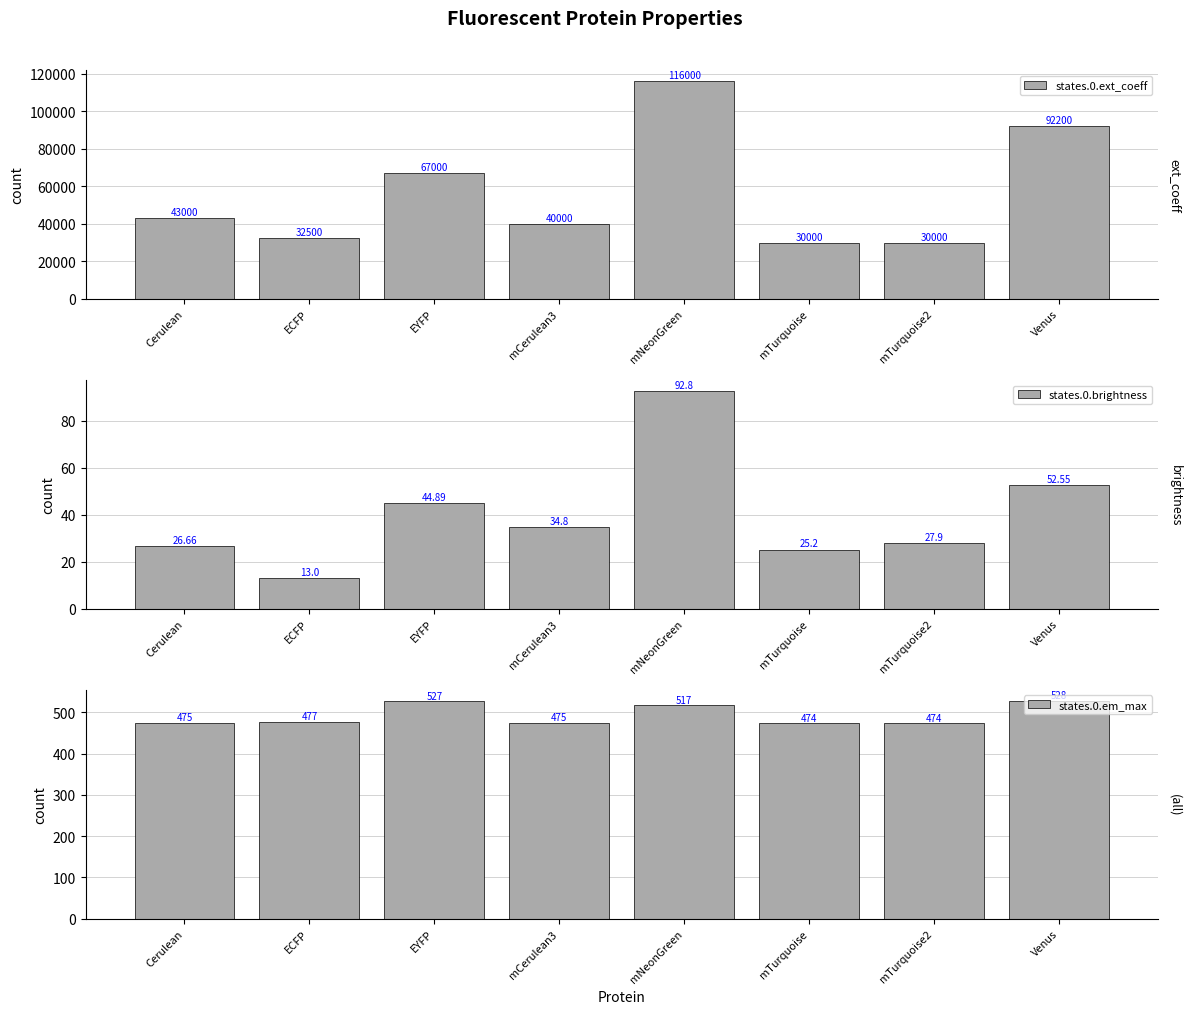

What is the label of the 2nd bar from the left?

ECFP